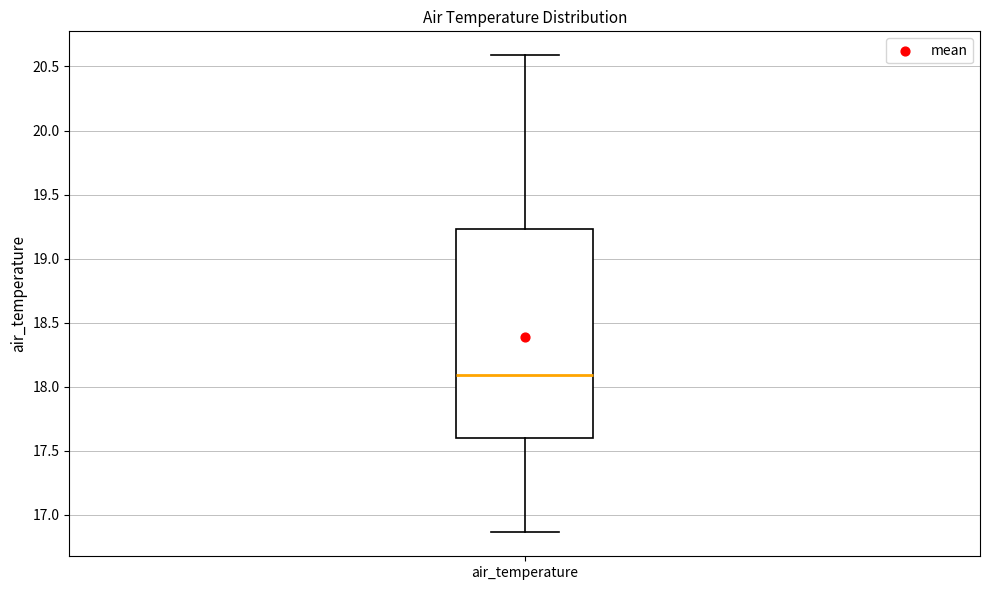

Where does the upper whisker of the box for air_temperature end on the y-axis? The values are not printed on the chart, so give them approximately, as read against the axis.

20.60